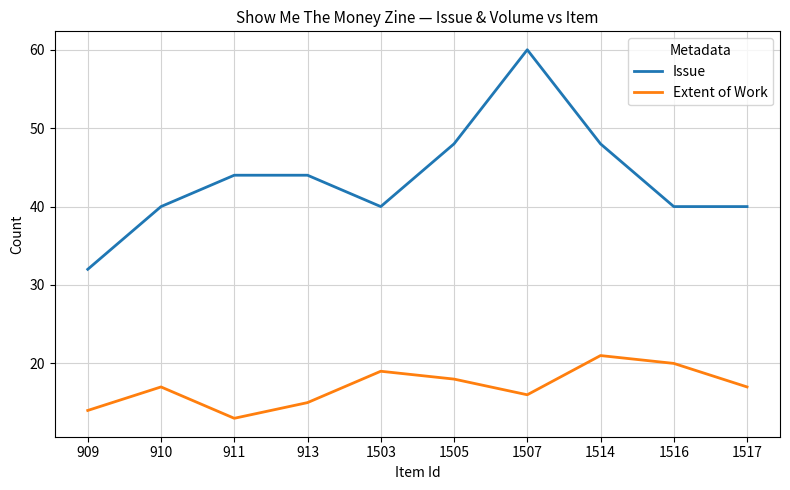

True or false: Issue and Extent of Work cross at least once.

False